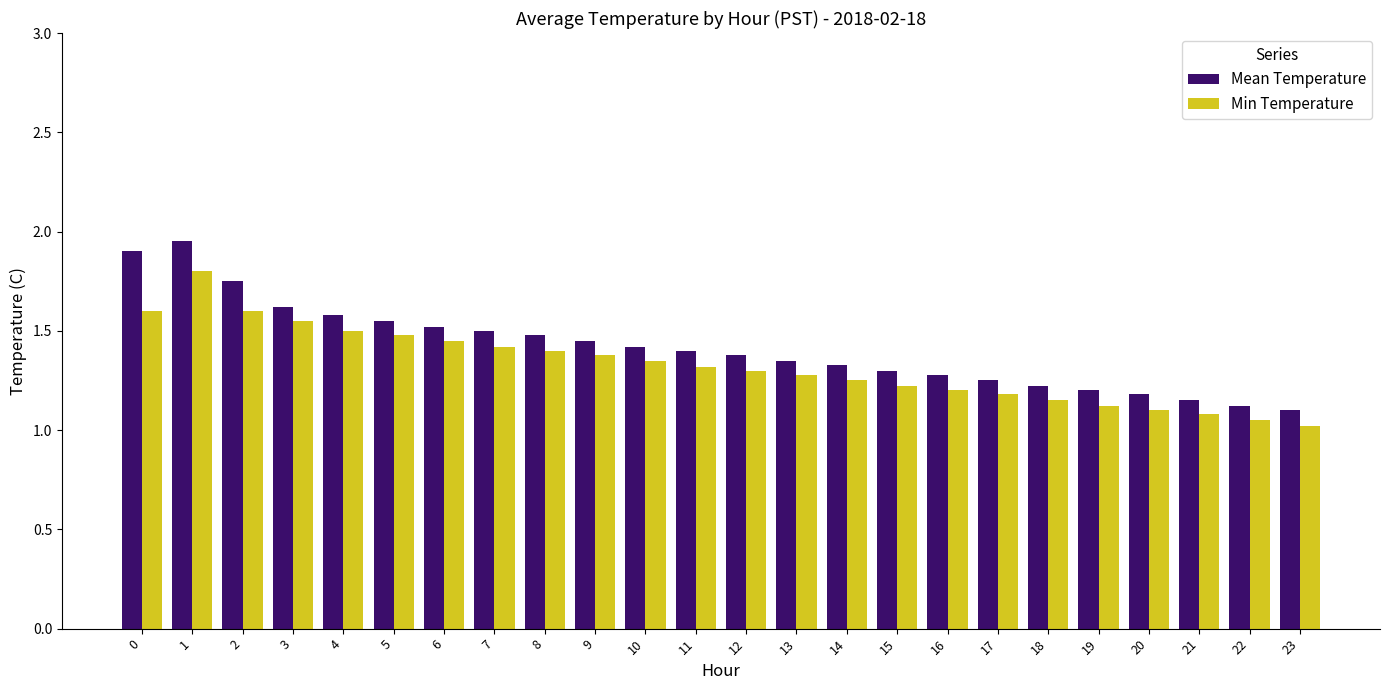

What is the difference between the Mean Temperature values at 23 and 6?

0.4